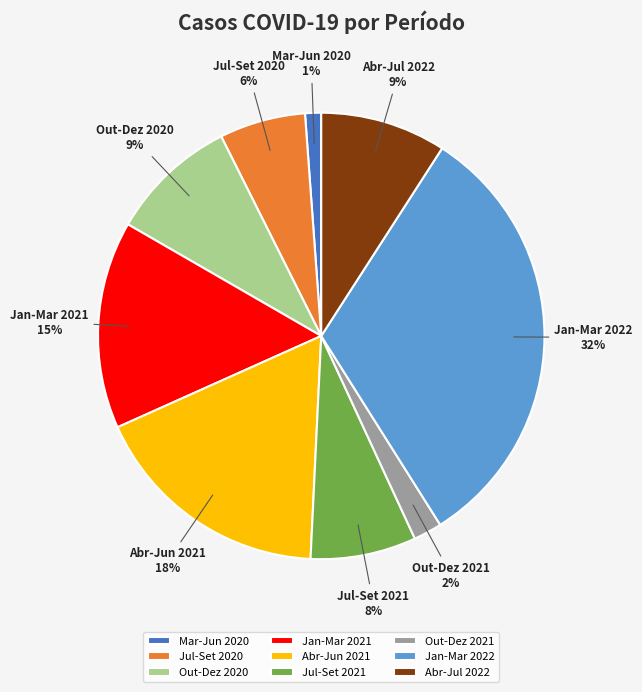

Which slice is the largest?

Jan-Mar 2022